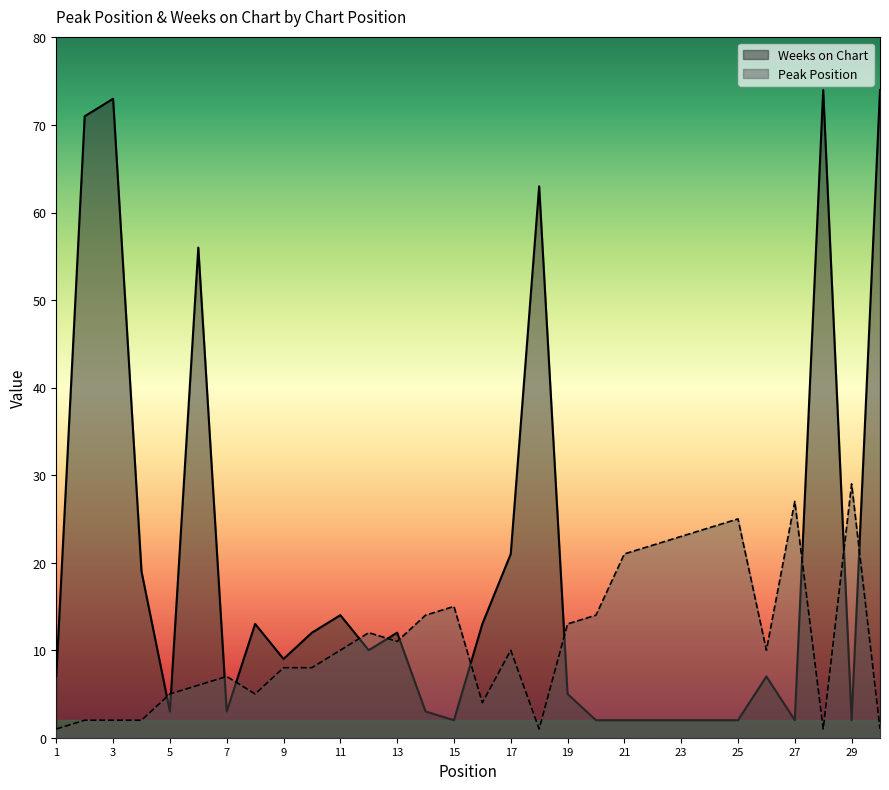

Rank the series at 10 from highest to lowest value.

Weeks on Chart, Peak Position